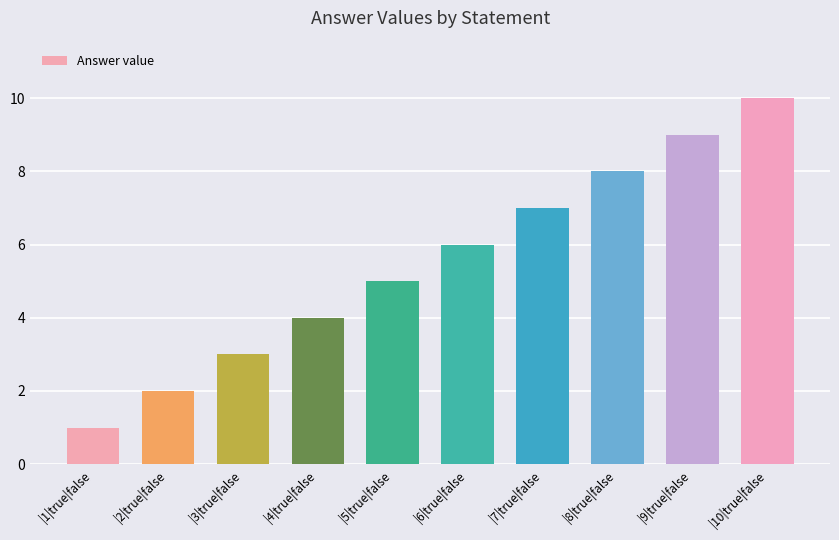

What position from the right is |5|true|false?

6